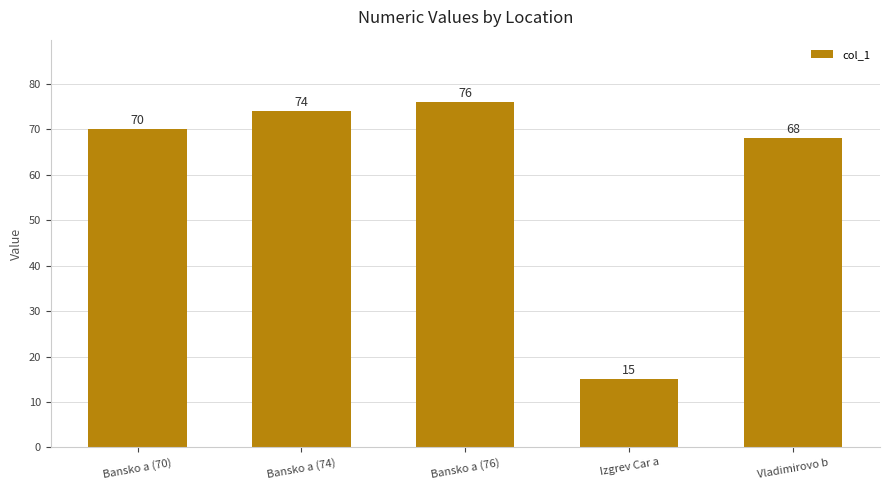

Reading left to right, list all the values displayed in this chart.

Bansko a (70)=70	Bansko a (74)=74	Bansko a (76)=76	Izgrev Car a=15	Vladimirovo b=68